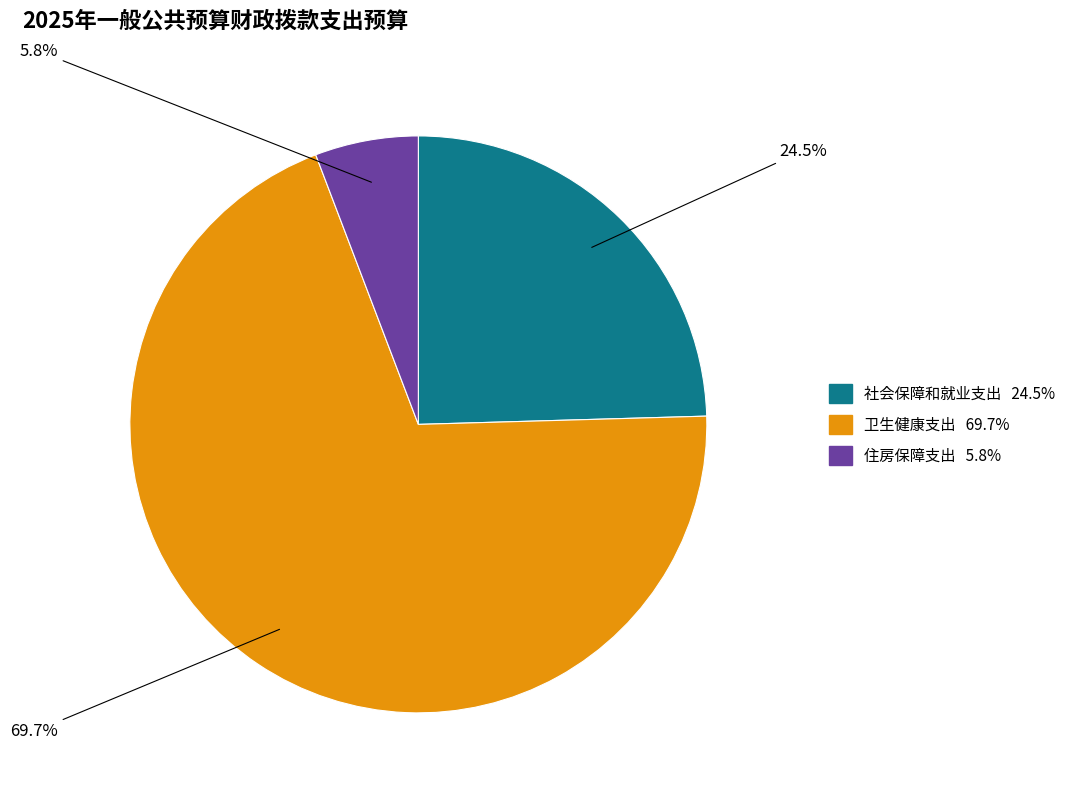

To the nearest percent, what is the average slice percentage?

33%